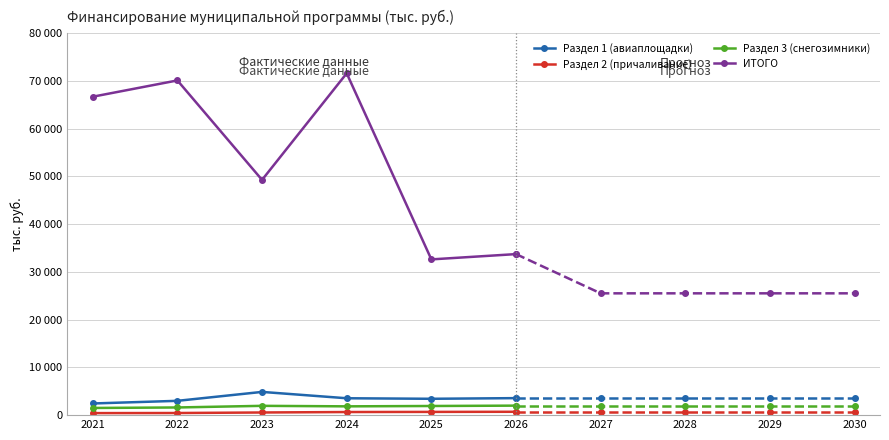

How many categories are shown in the chart?

10